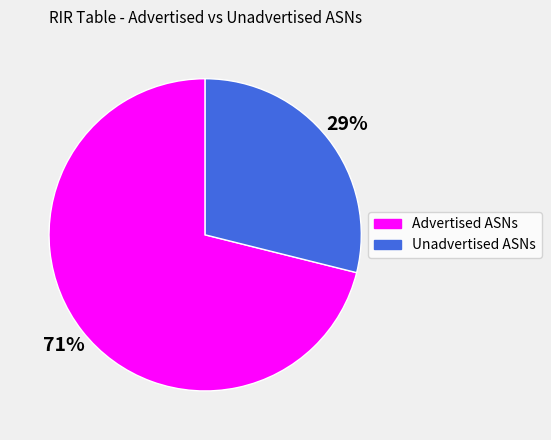

Between Unadvertised ASNs and Advertised ASNs, which is larger?

Advertised ASNs